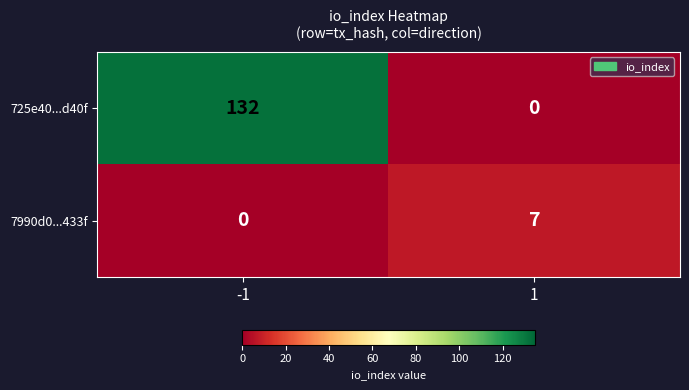

What is the highest value of the 7990d0...433f series?

7